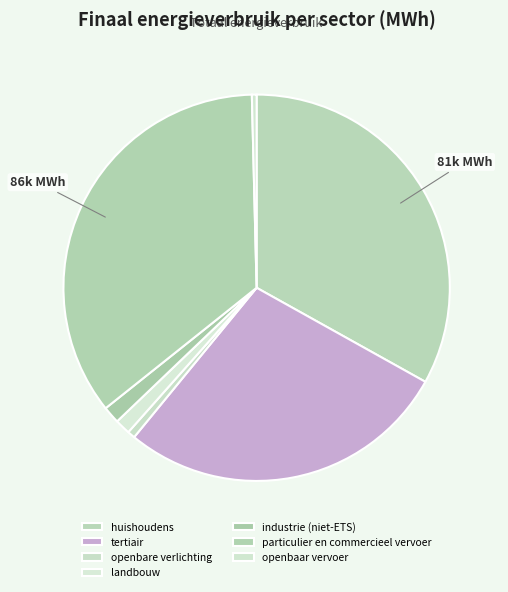

What is the smallest slice in the pie chart?

openbaar vervoer